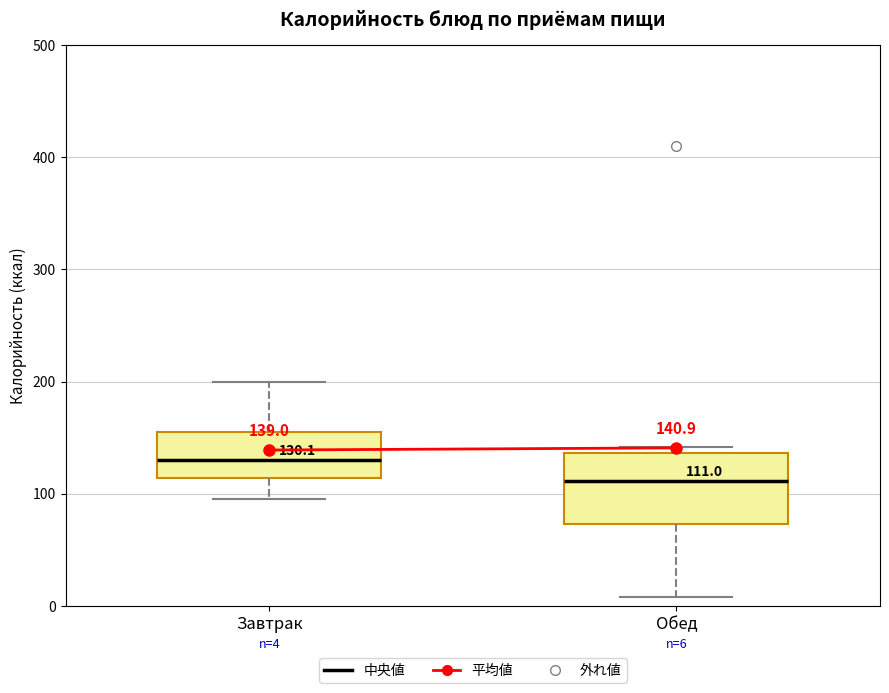

Which box's median line is the lowest?

Обед